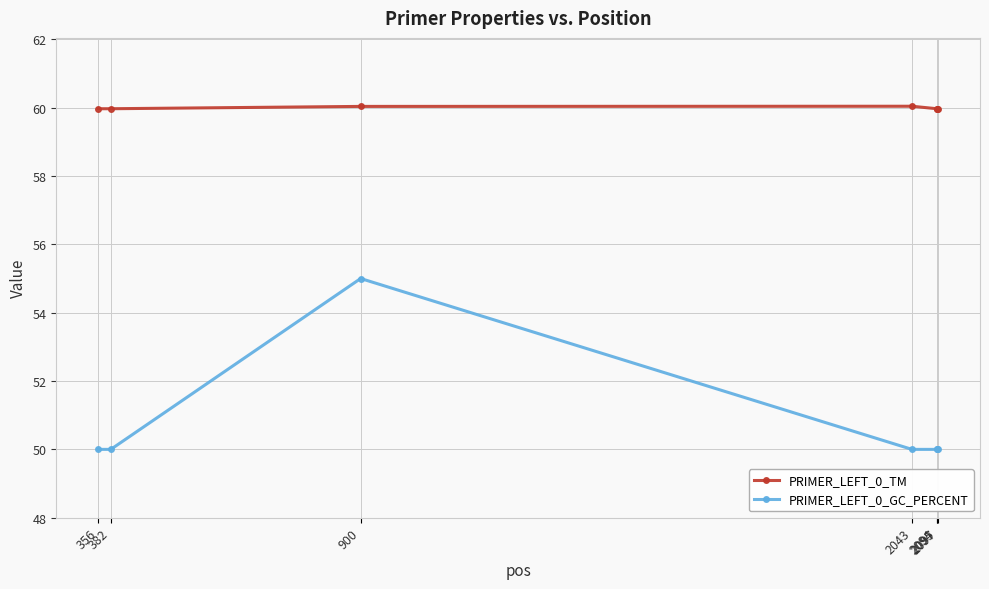

What is the average value of the PRIMER_LEFT_0_TM series?

60.0